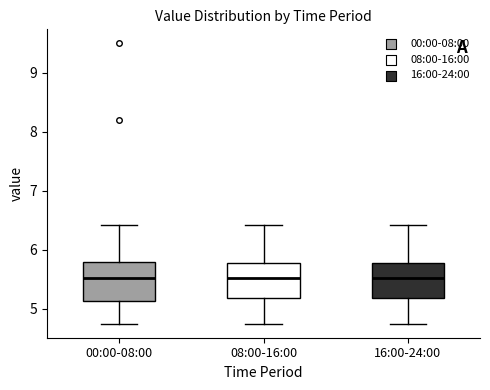

Reading left to right, transcribe this box plot: for each box, give where its median line is, the range the box spans, and where its two whiskers end, as read against the y-axis. The values are not printed on the chart, so give them approximately, as read against the axis.

00:00-08:00: median 5.5, box 5.1 to 5.8, whiskers 4.8 to 6.4
08:00-16:00: median 5.5, box 5.2 to 5.8, whiskers 4.8 to 6.4
16:00-24:00: median 5.5, box 5.2 to 5.8, whiskers 4.8 to 6.4